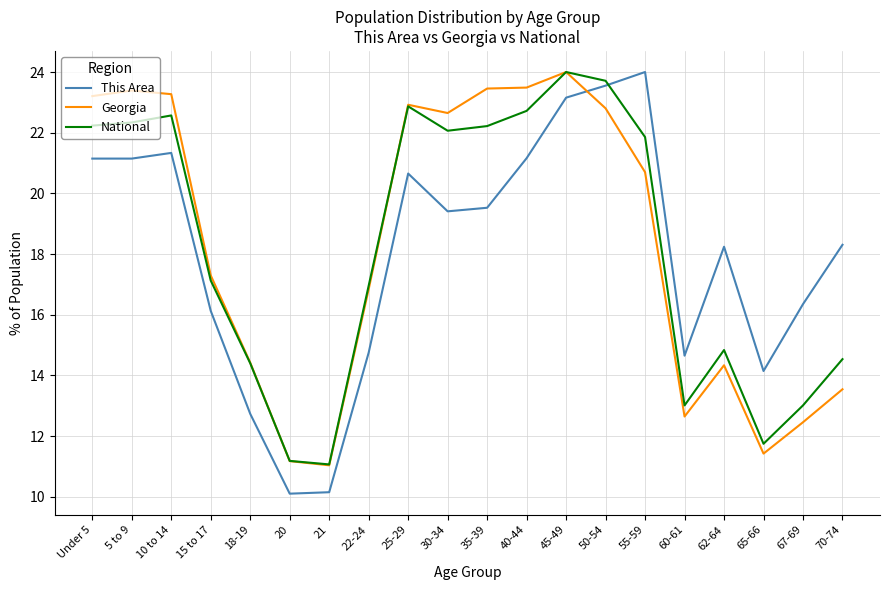

What position from the left is 62-64?

17